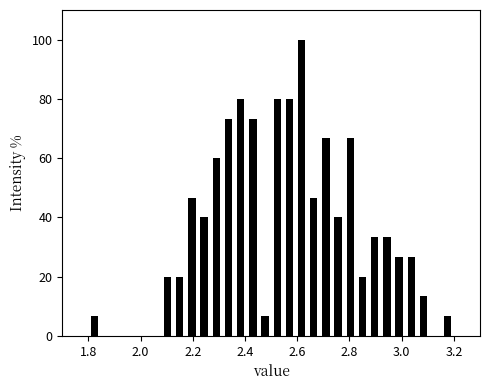

Read against the x-axis, roughly where is the centre of the tallest bar?

2.62